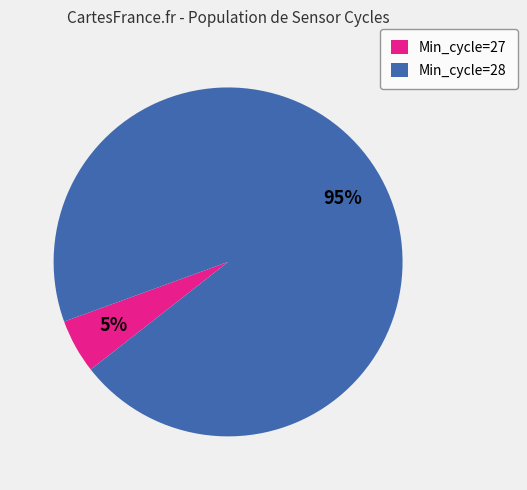

Rank the categories by value from lowest to highest.

Min_cycle=27, Min_cycle=28